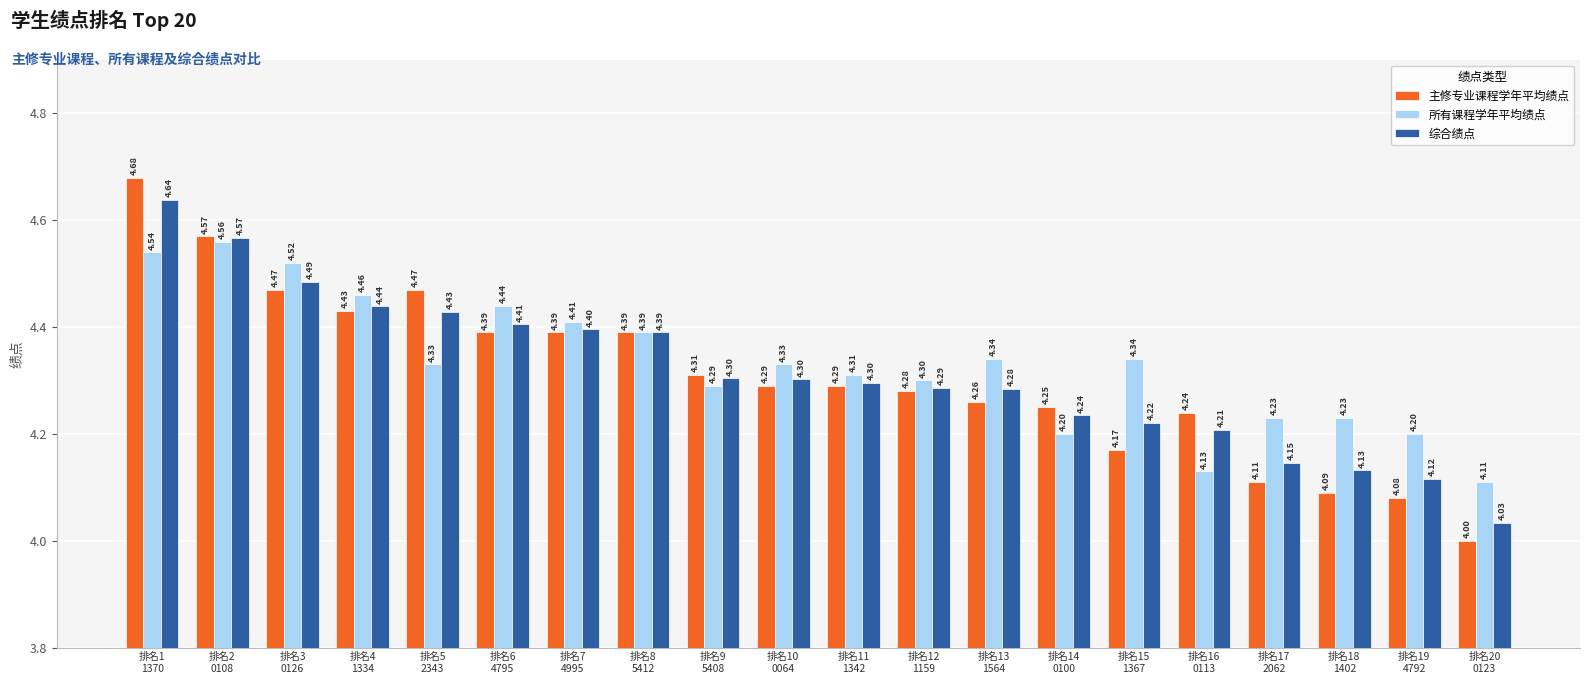

What is the label of the 7th bar from the right?

排名14
0100